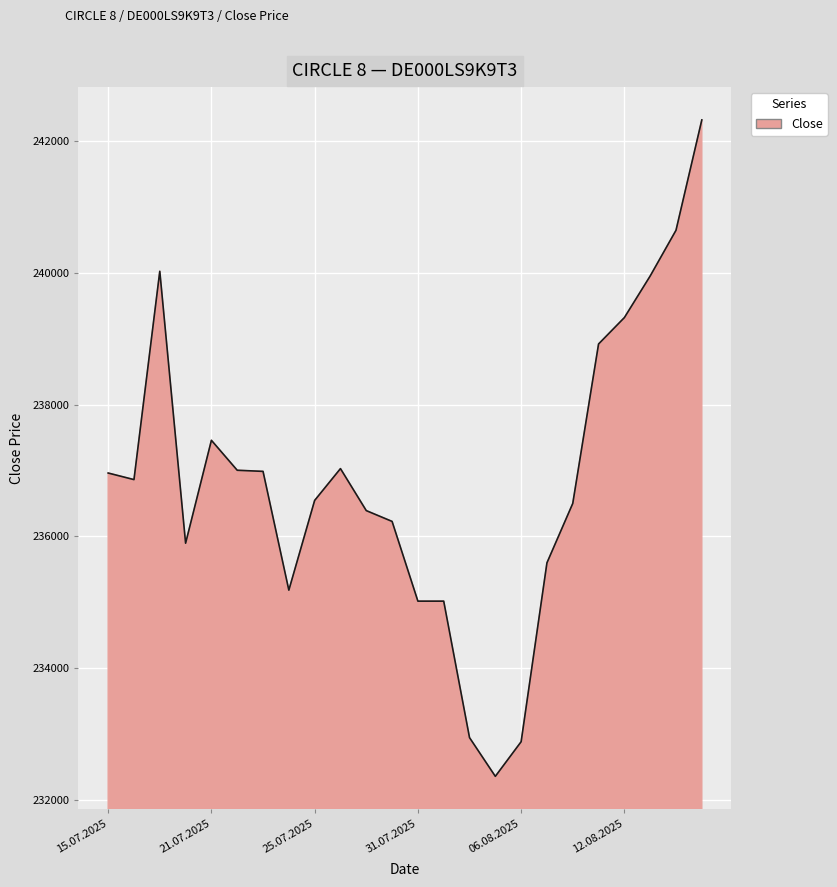

What is the difference between the maximum and minimum values?

9970